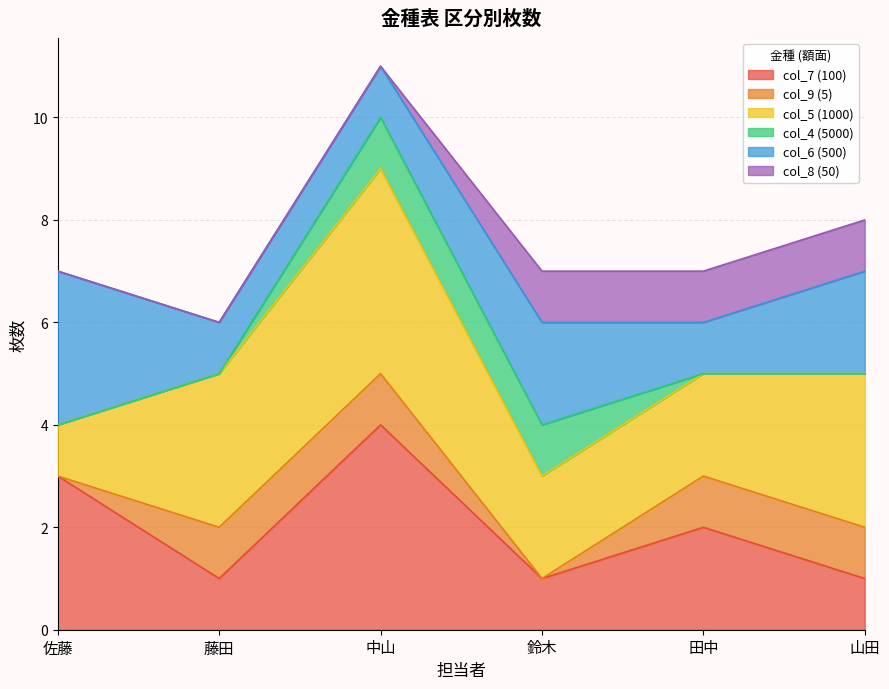

The col_9 (5) series shows 1 at 藤田. True or false?

True